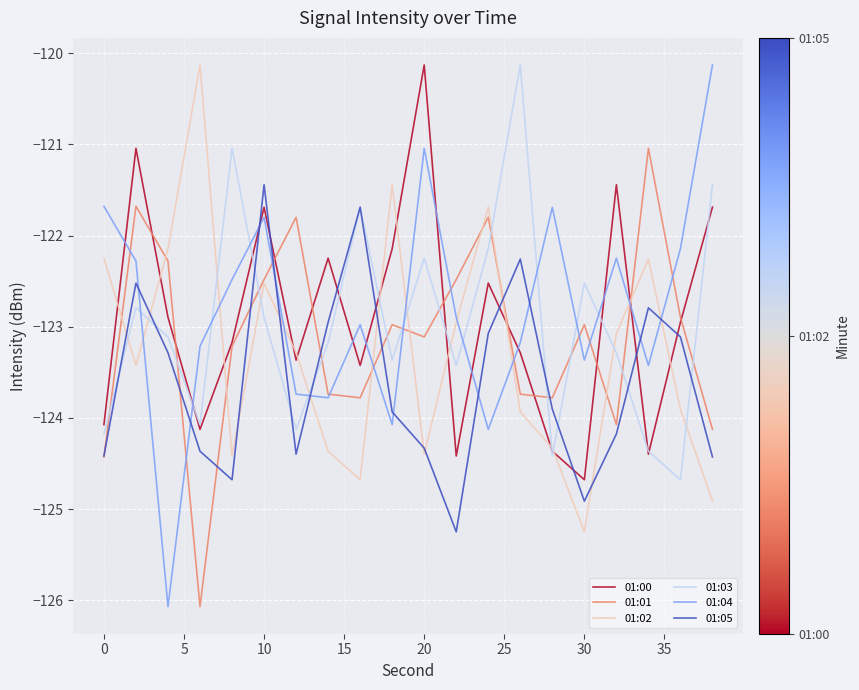

What is the minimum value shown in the chart?

-126.1